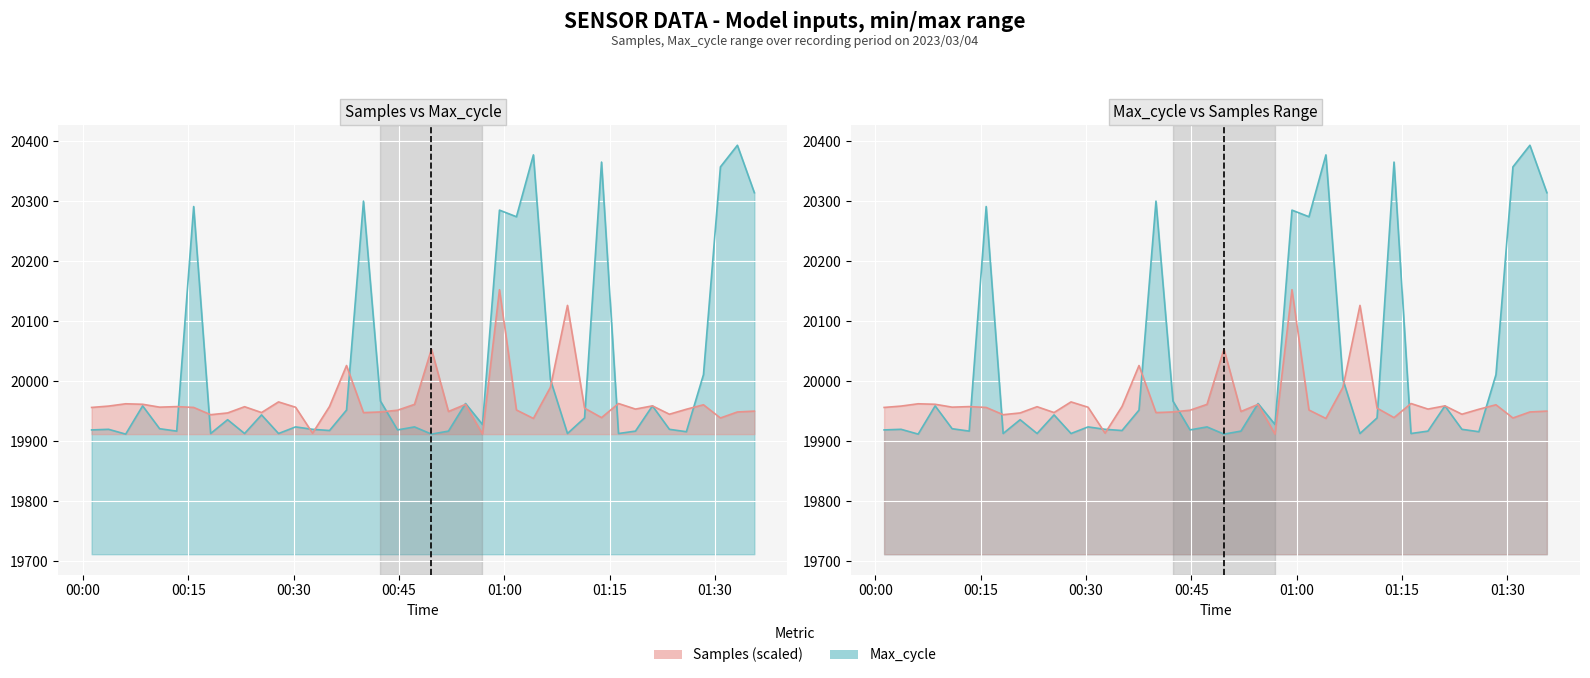

At which label does Samples reach its peak?

2023/03/04 00:59:19